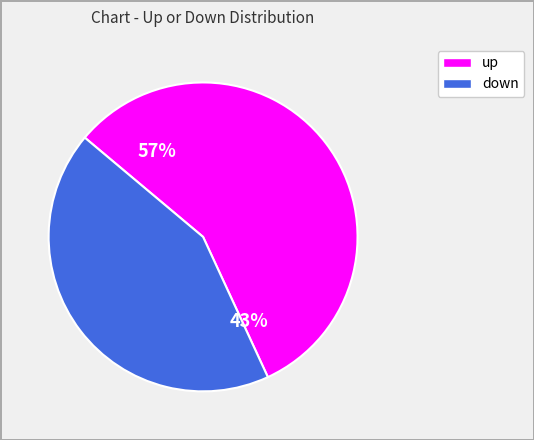

Which category has the biggest portion of the pie?

up